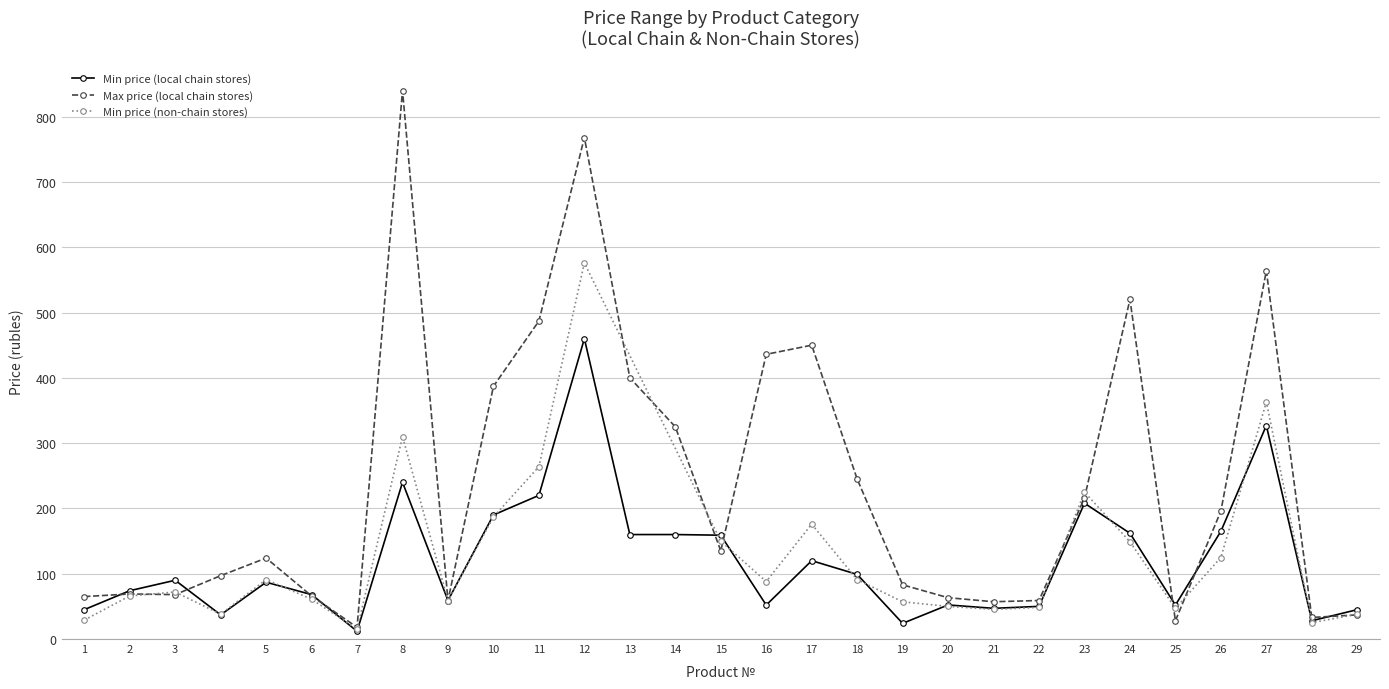

Which category has the highest value across all series?

8